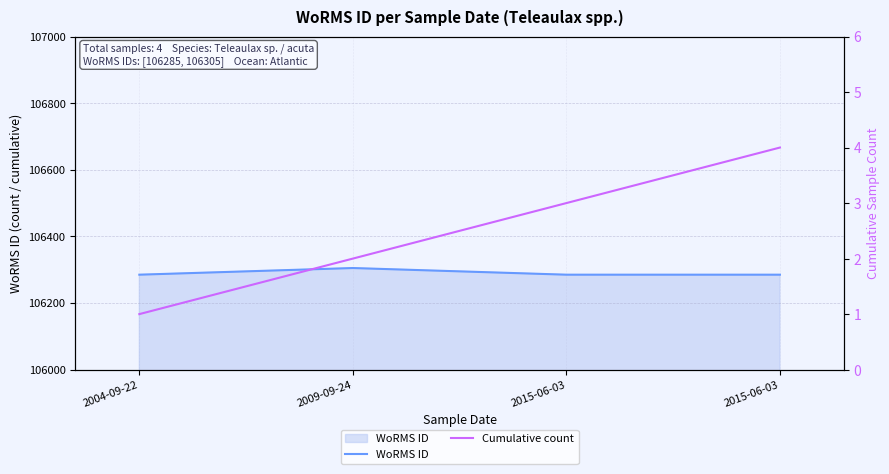

List the series in order of their peak value, lowest first.

Cumulative count, WoRMS ID